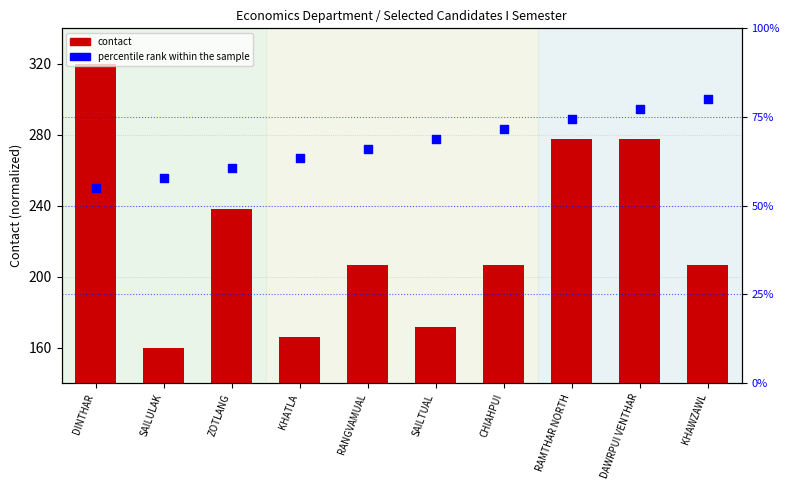

At which category is the sum across all series the highest?

DINTHAR